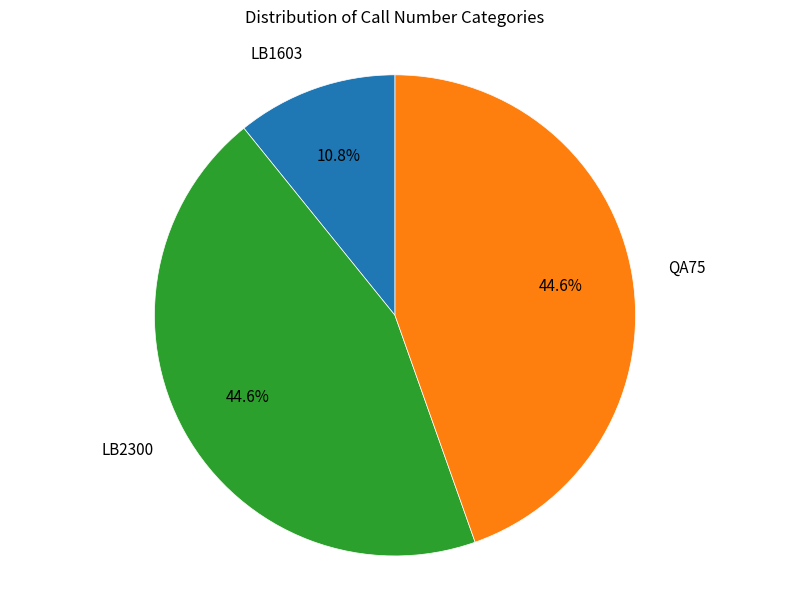

To the nearest percent, what is the difference between the largest and smallest slice percentages?

34%